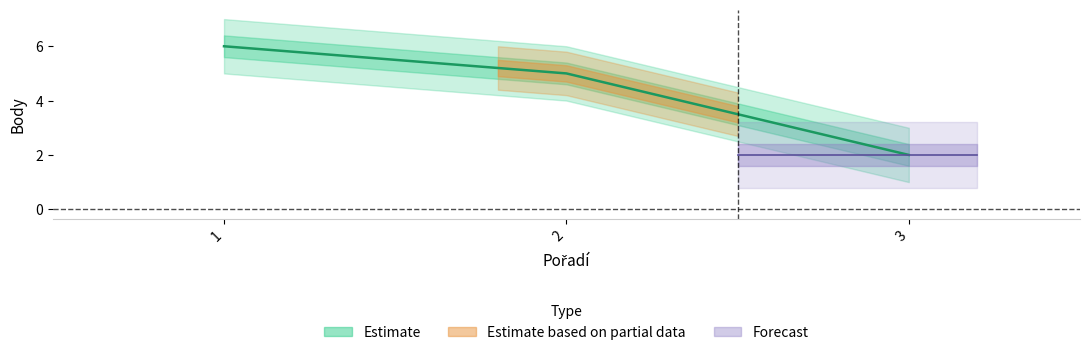

Rank the categories by value from lowest to highest.

3, 2, 1